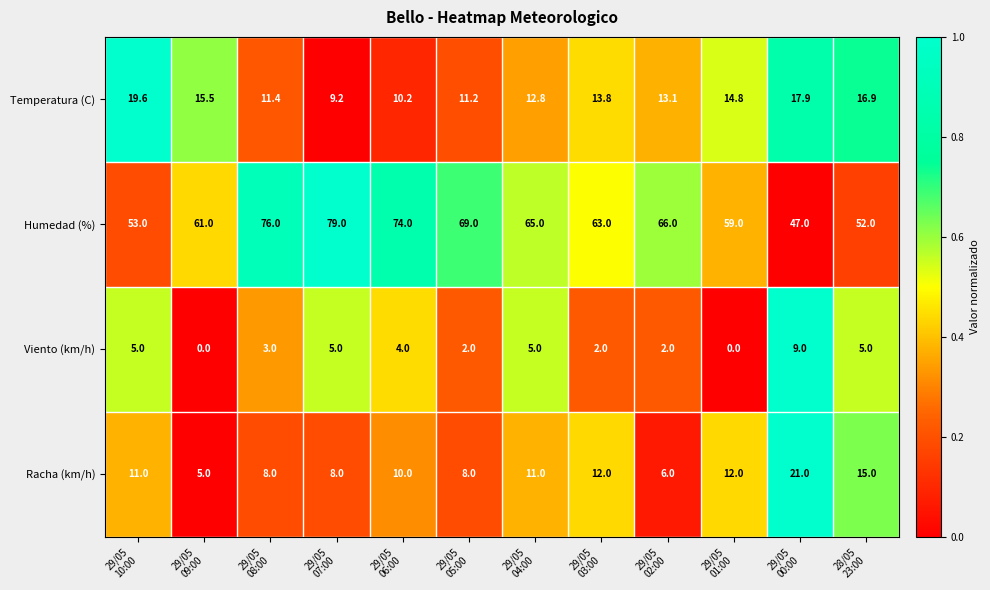

Rank the series by their maximum value, from lowest to highest.

Viento (km/h), Temperatura (C), Racha (km/h), Humedad (%)